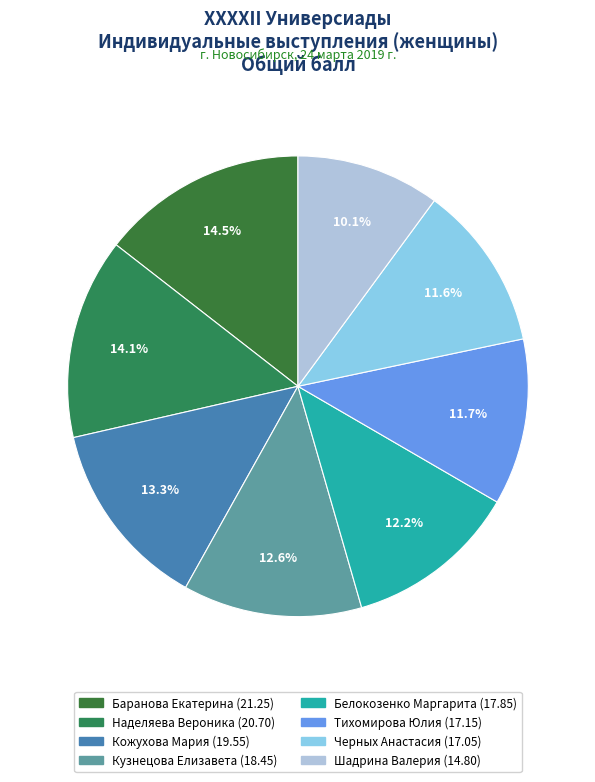

How many slices are in this pie chart?

8